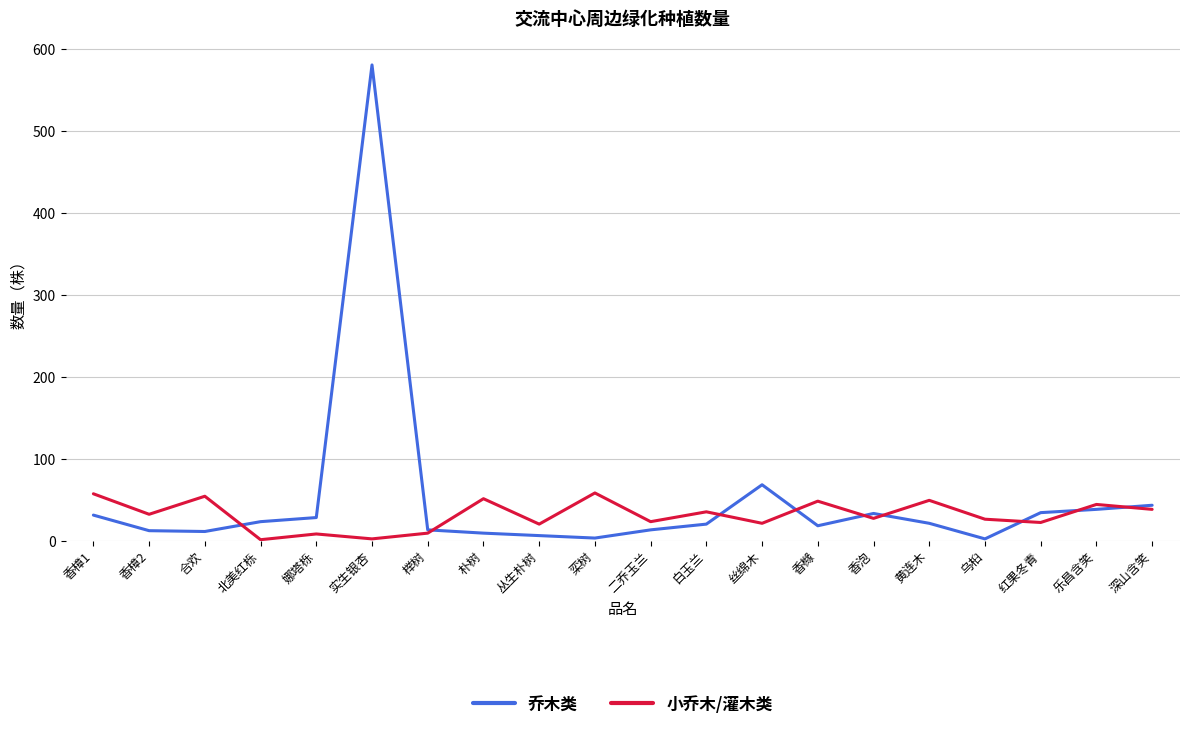

Does the chart have visible grid lines?

Yes